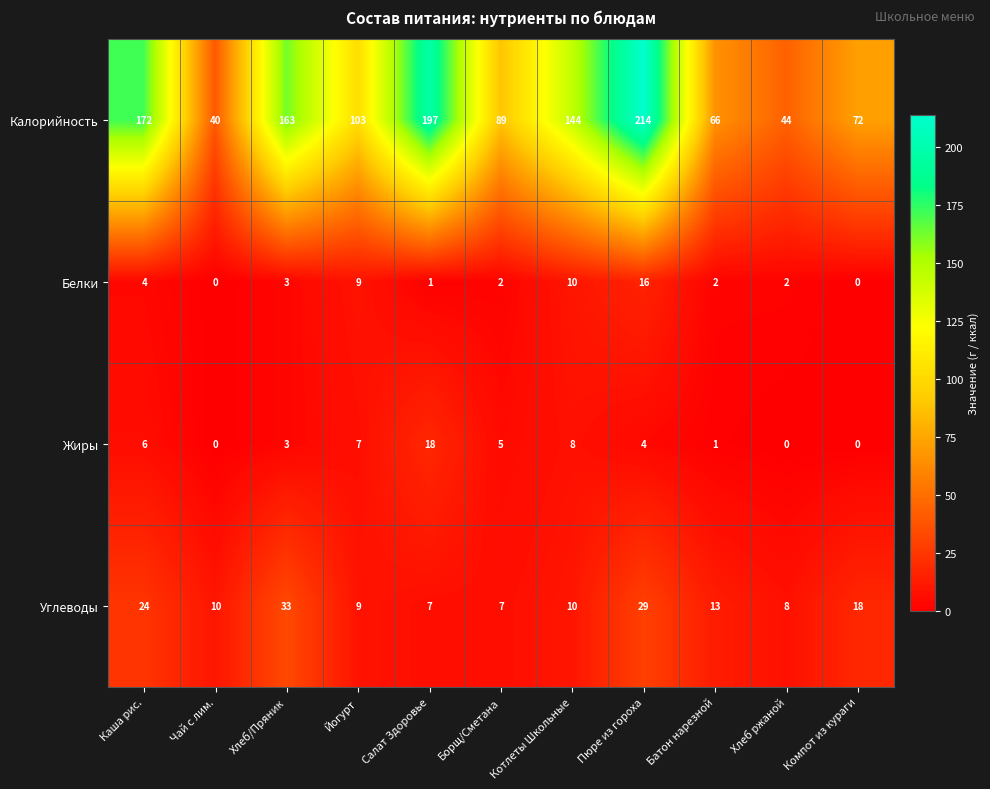

Is it true that Углеводы equals 28 at Компот из кураги?

False